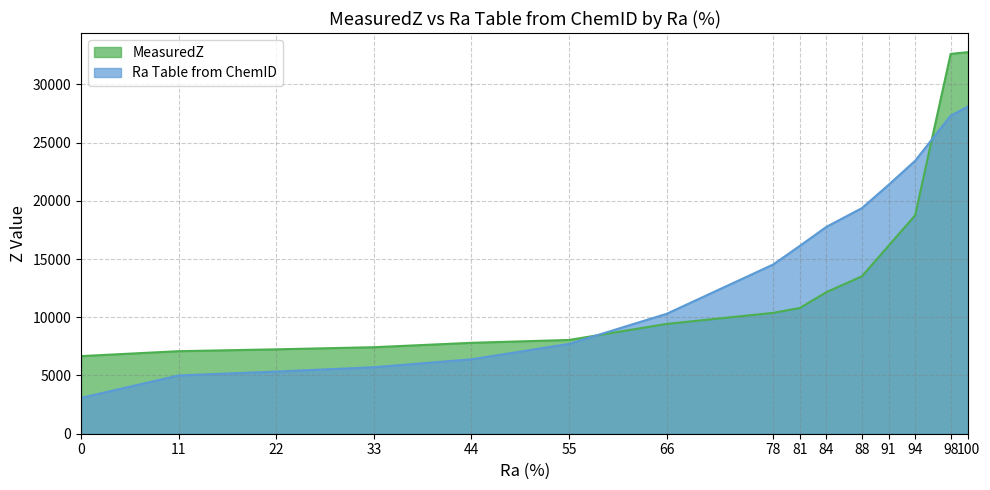

Which series has the largest total across all categories?

Ra Table from ChemID